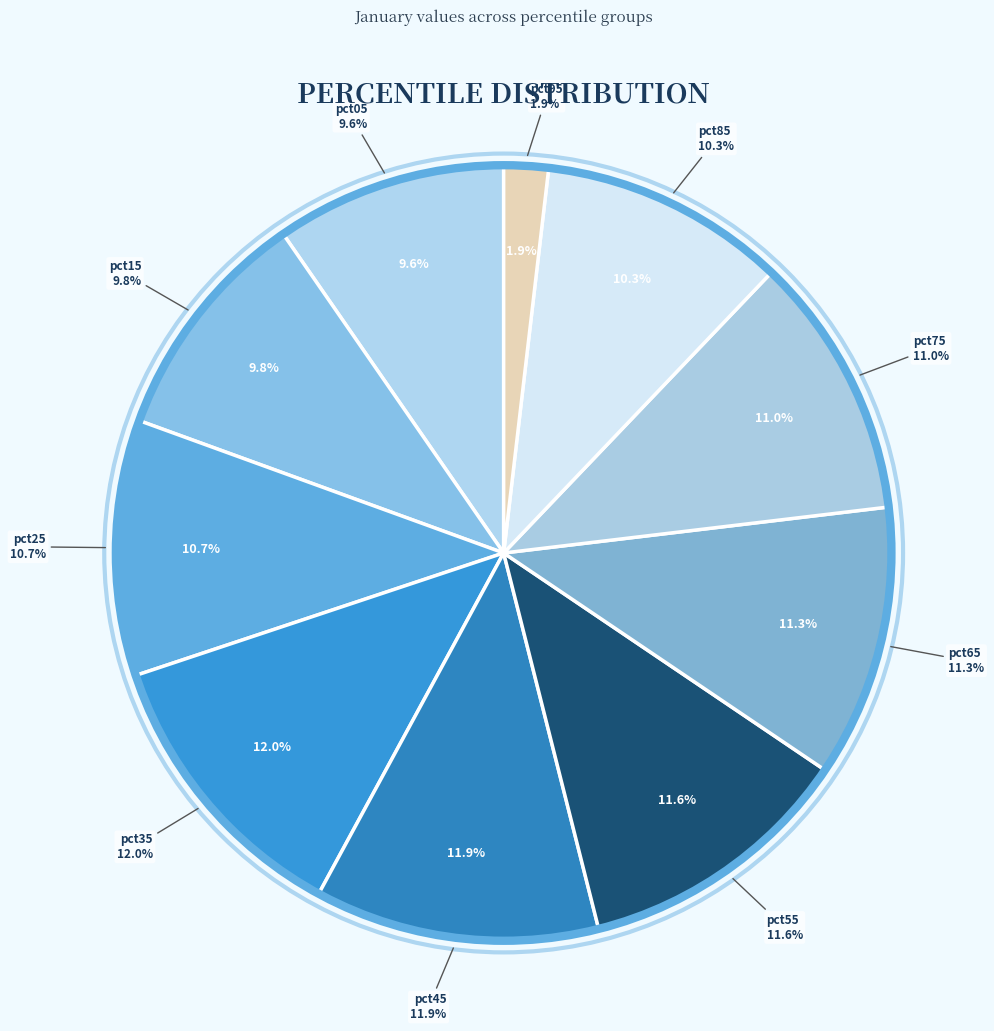

To the nearest percent, what portion does pct65 represent?

11%